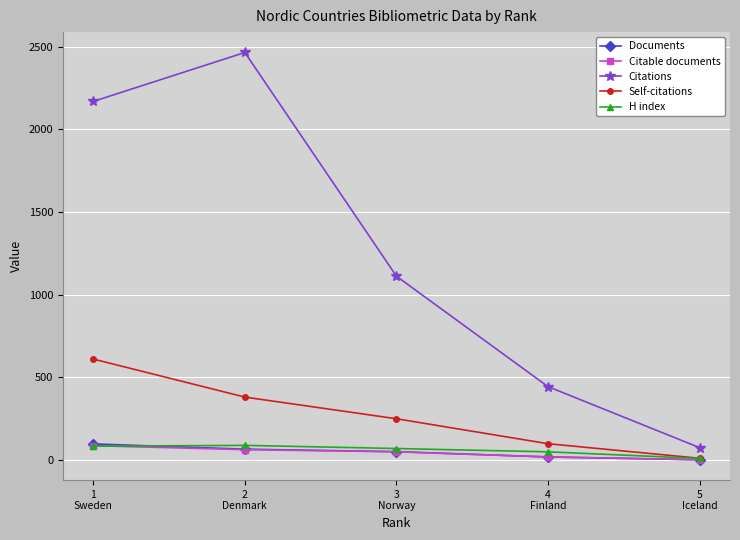

Which series has the largest range (max minus min)?

Citations